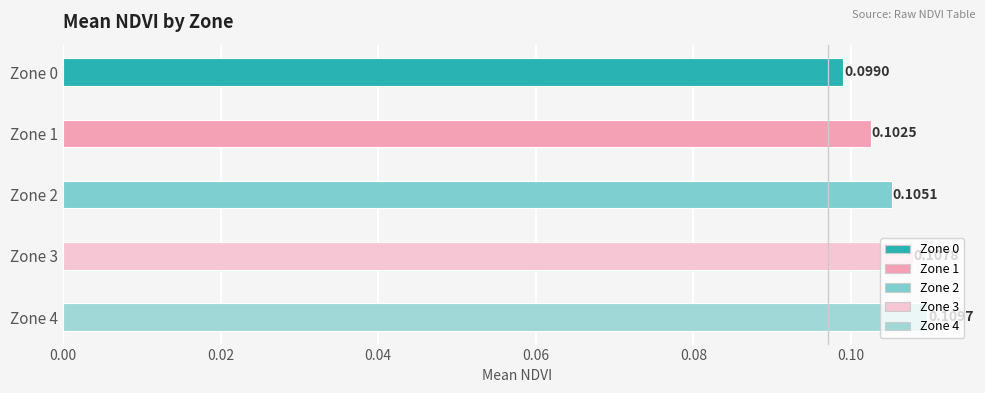

Rank the categories by value from highest to lowest.

Zone 4, Zone 3, Zone 2, Zone 1, Zone 0